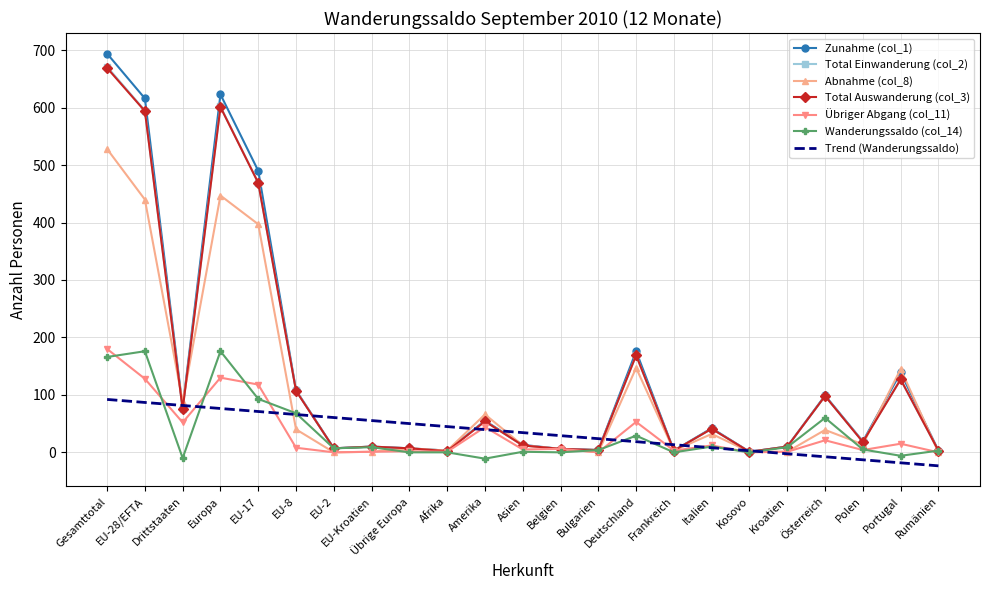

What is the highest value of the Übriger Abgang (col_11) series?

180.0